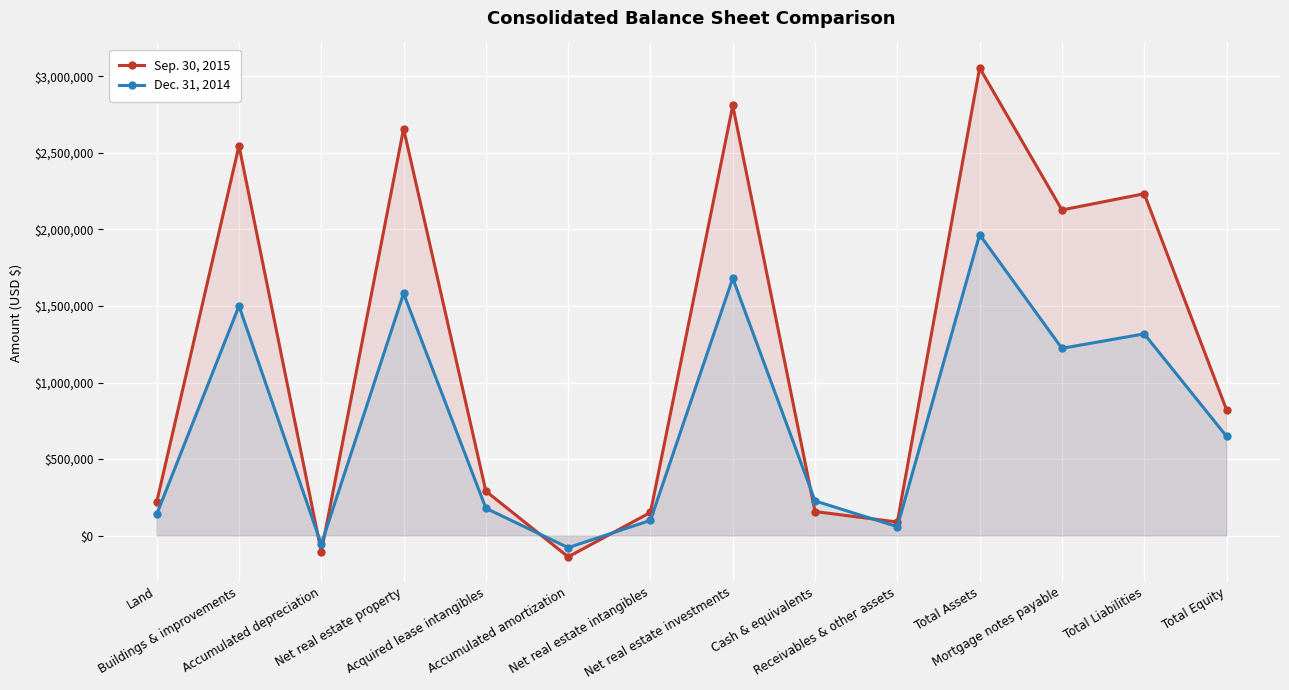

What is the maximum value shown in the chart?

3055252